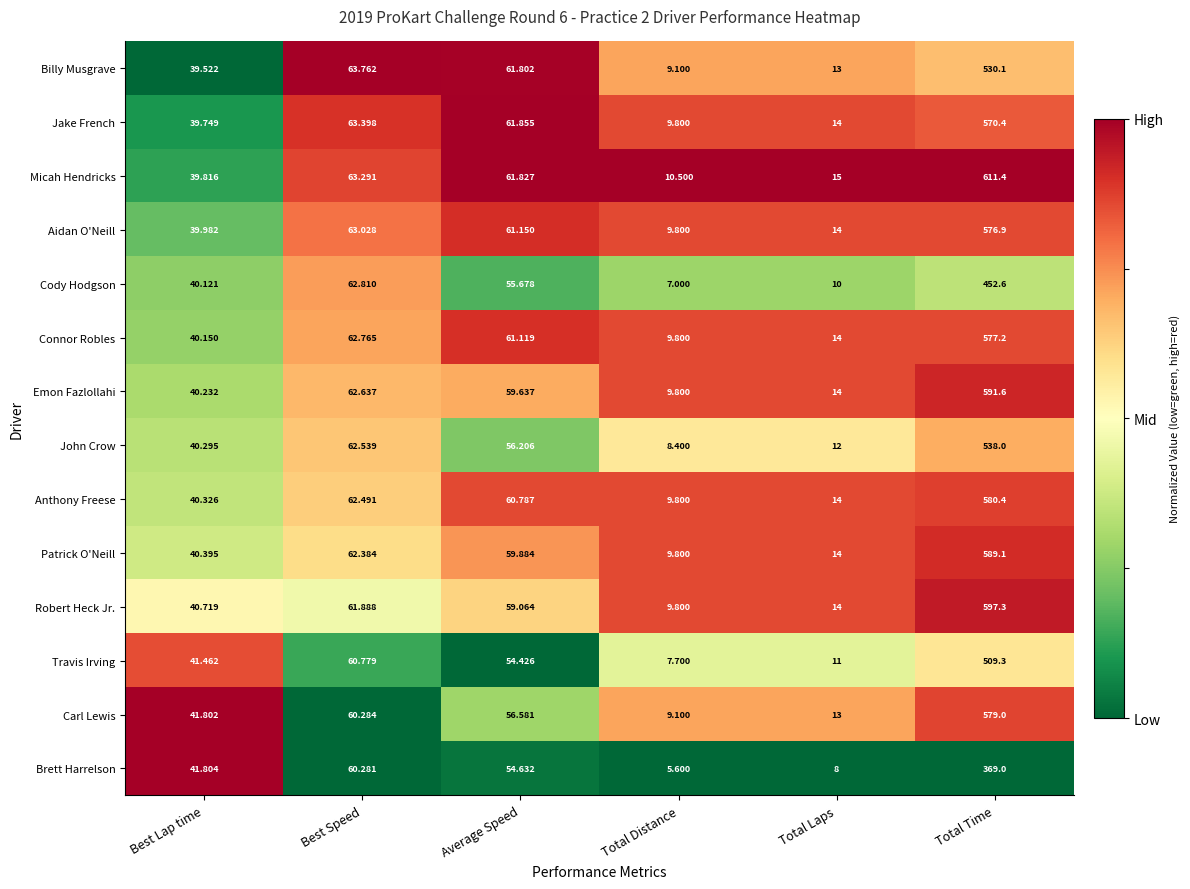

At which category is the sum across all series the highest?

Total Time